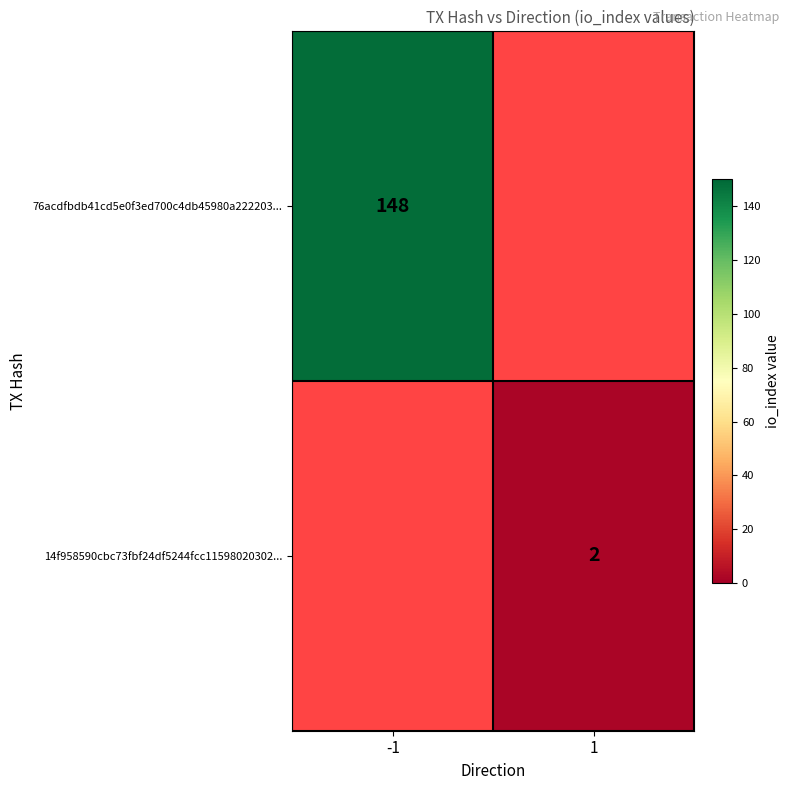

The value of 14f958590cbc73fbf24df5244fcc11598020302... at 1 is 0. True or false?

False